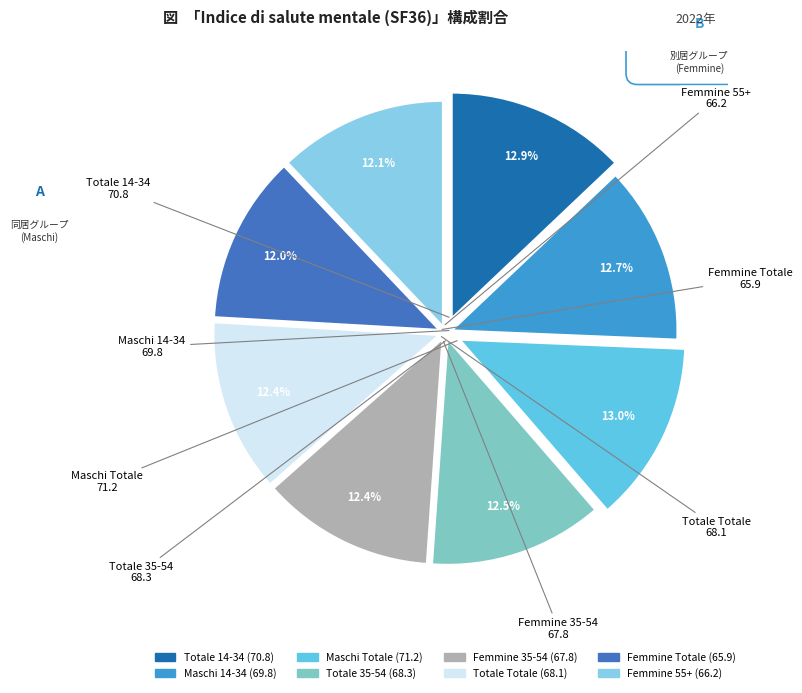

Which has a higher value, Maschi Totale or Femmine 35-54?

Maschi Totale